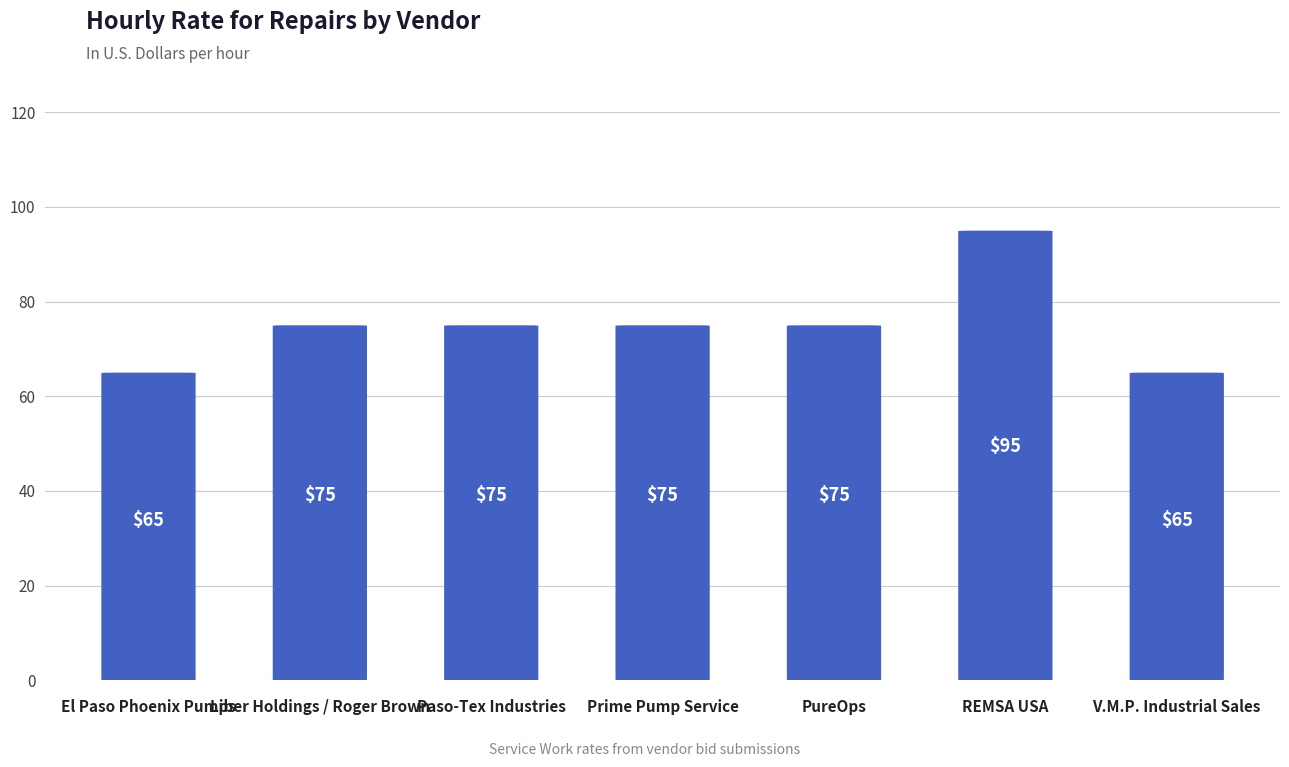

Approximately how many times larger is the value at El Paso Phoenix Pumps compared to REMSA USA?

0.7